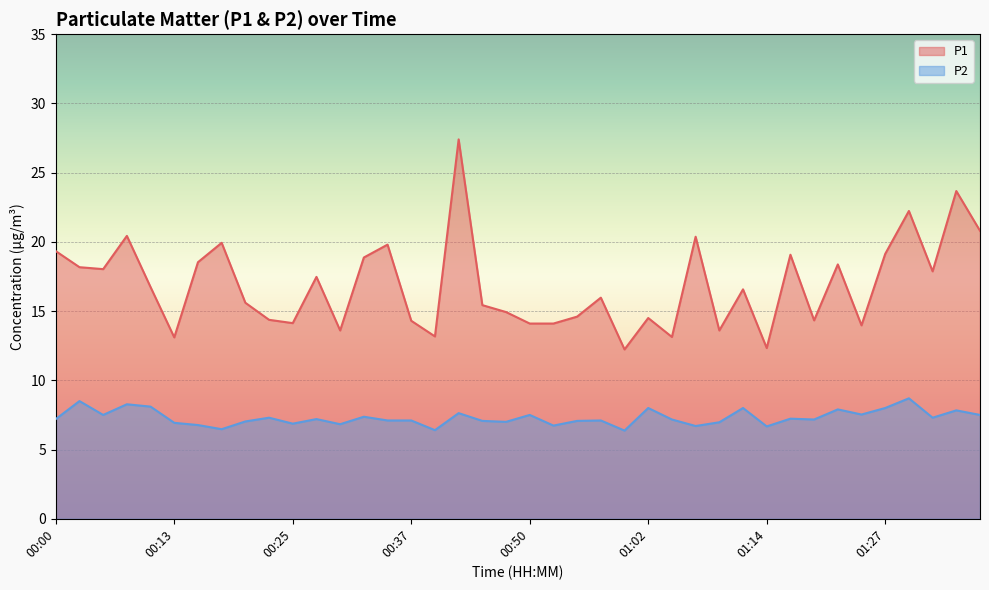

What is the difference between the P1 values at 01:17 and 00:27?

1.6